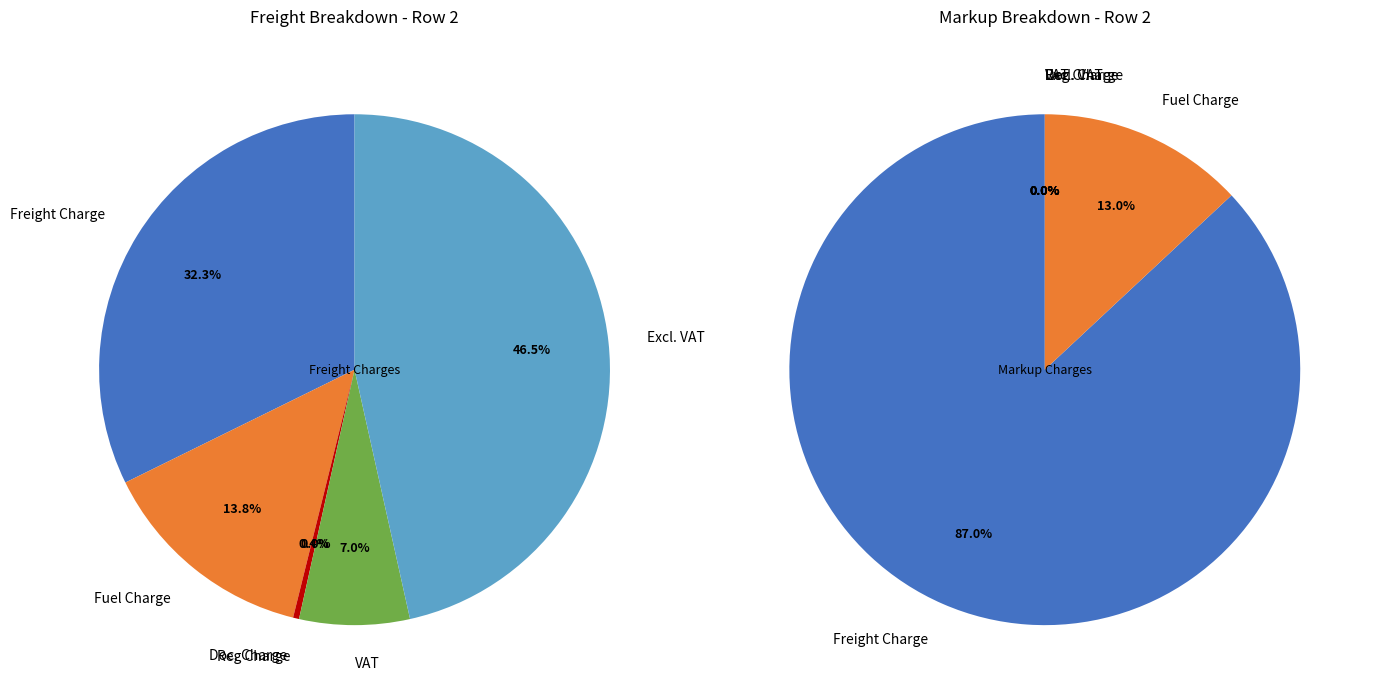

Rank the categories by Freight Charges value from lowest to highest.

Reg Charge, Doc. Charge, VAT, Fuel Charge, Freight Charge, Excl. VAT